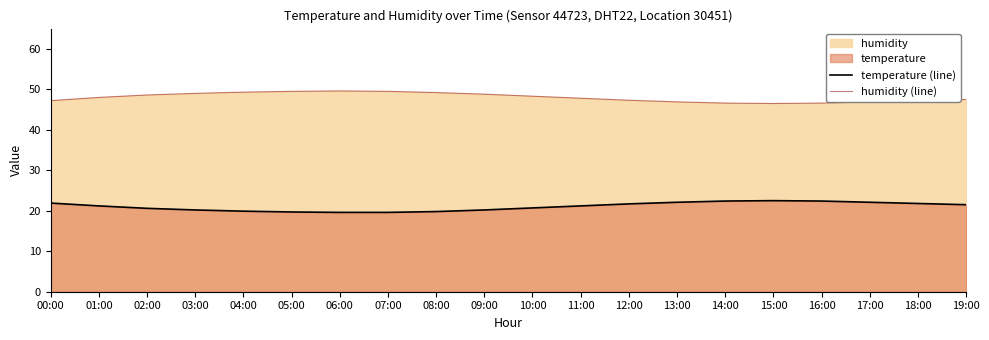

Reading right to left, list all the values displayed in this chart.

temperature (line): 19:00=21.5	18:00=21.8	17:00=22.1	16:00=22.4	15:00=22.5	14:00=22.4	13:00=22.1	12:00=21.7	11:00=21.2	10:00=20.7	09:00=20.2	08:00=19.8	07:00=19.6	06:00=19.6	05:00=19.7	04:00=19.9	03:00=20.2	02:00=20.6	01:00=21.2	00:00=21.9
humidity (line): 19:00=47.5	18:00=47.2	17:00=46.9	16:00=46.6	15:00=46.5	14:00=46.6	13:00=46.9	12:00=47.3	11:00=47.8	10:00=48.3	09:00=48.8	08:00=49.2	07:00=49.5	06:00=49.6	05:00=49.5	04:00=49.3	03:00=49.0	02:00=48.6	01:00=48.0	00:00=47.2